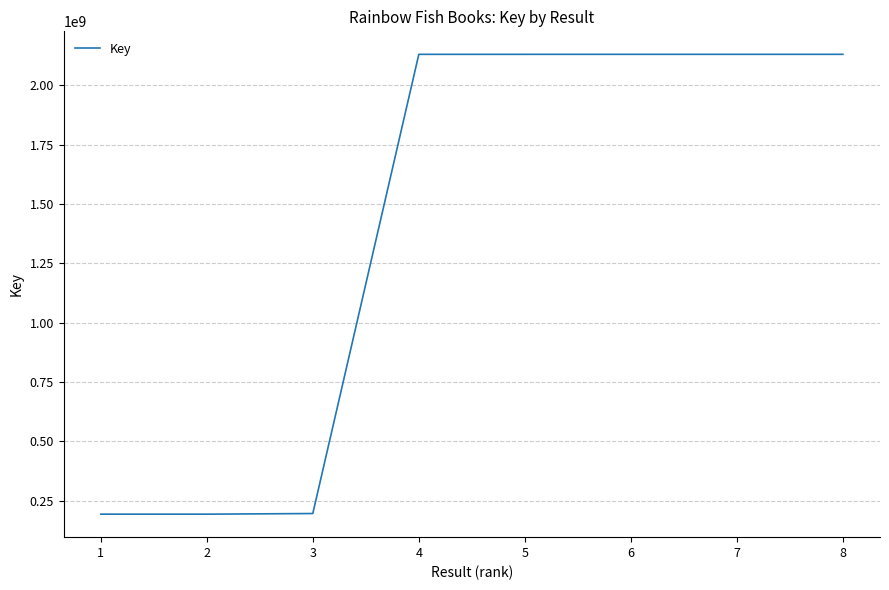

How many distinct data groups are displayed?

1